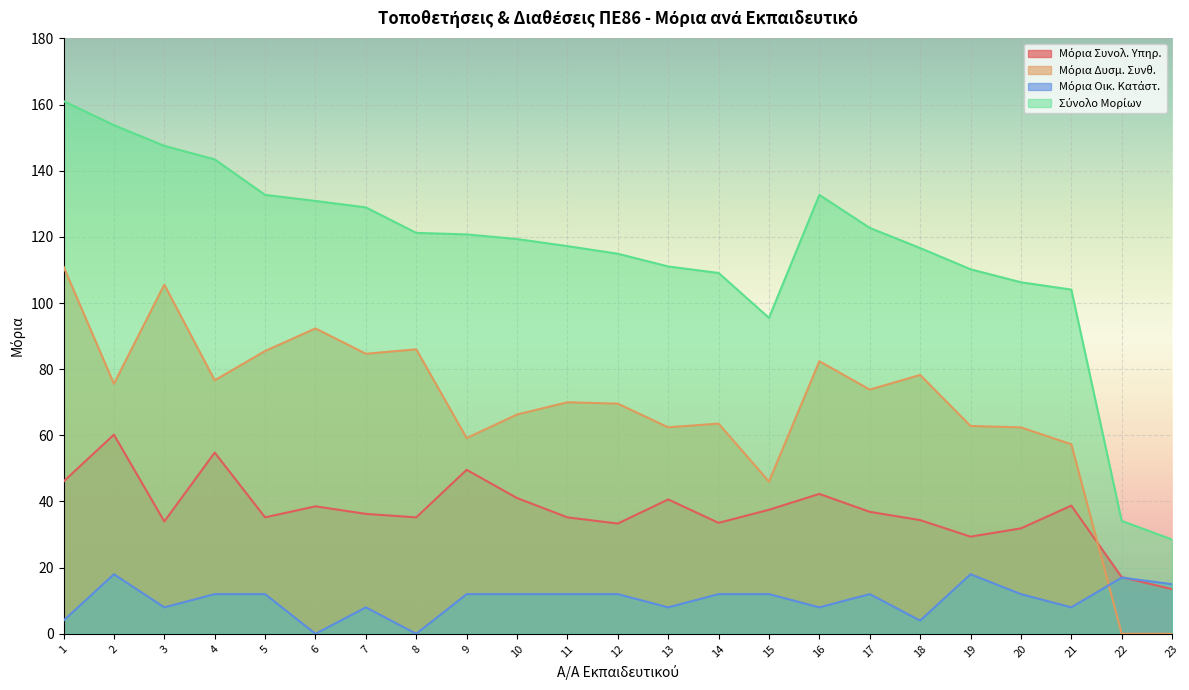

Between 20 and 3, which is larger?

3